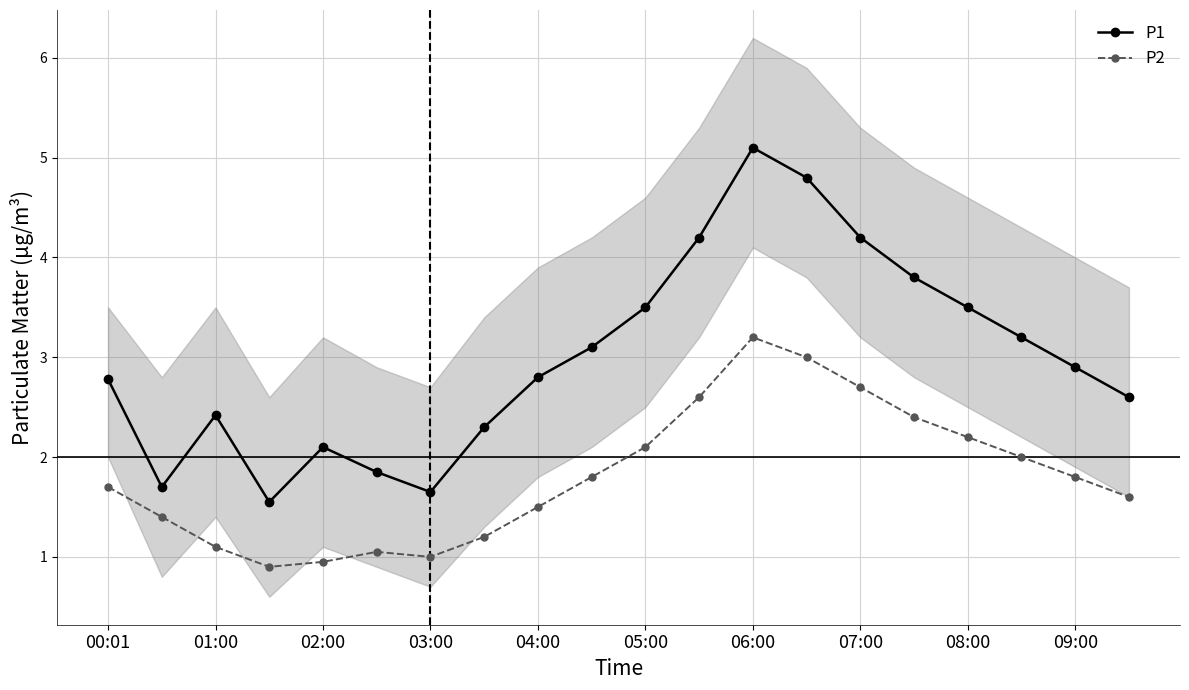

List the series in order of their overall mean, highest first.

P1, P2